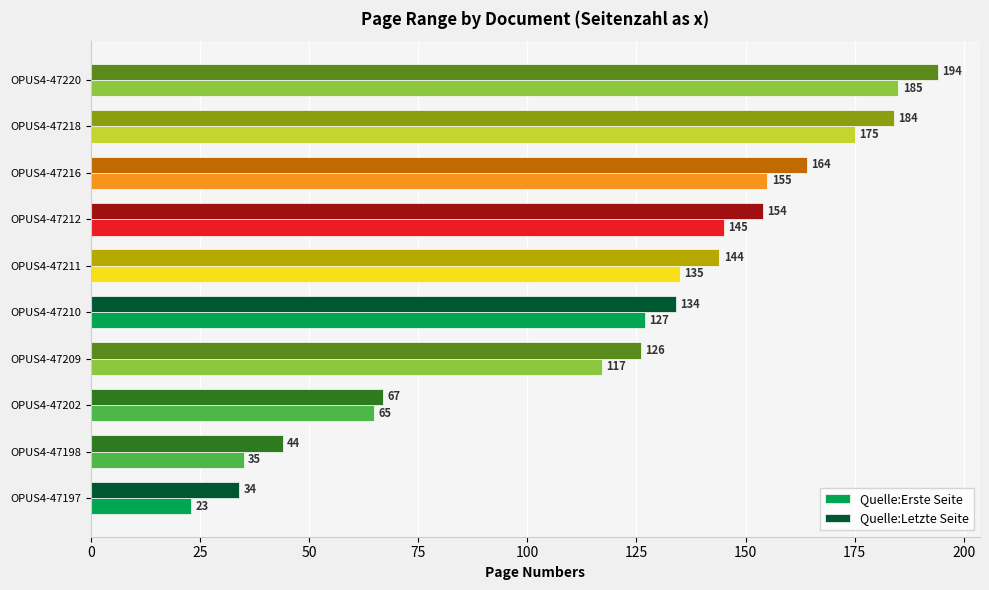

What is the difference between the maximum and minimum values in the Quelle:Letzte Seite series?

160